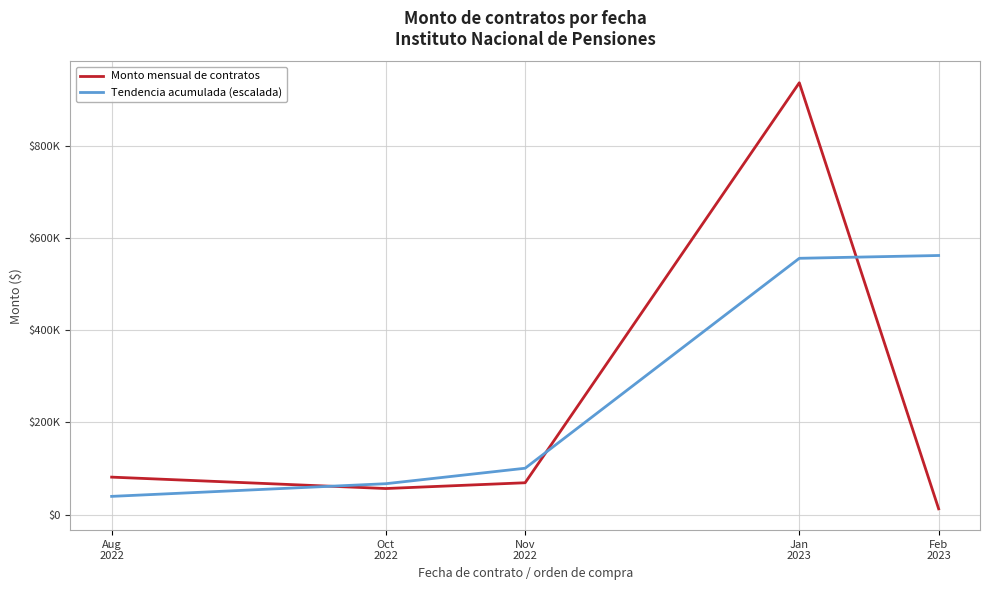

Which label corresponds to the smallest value in the chart?

Feb
2023